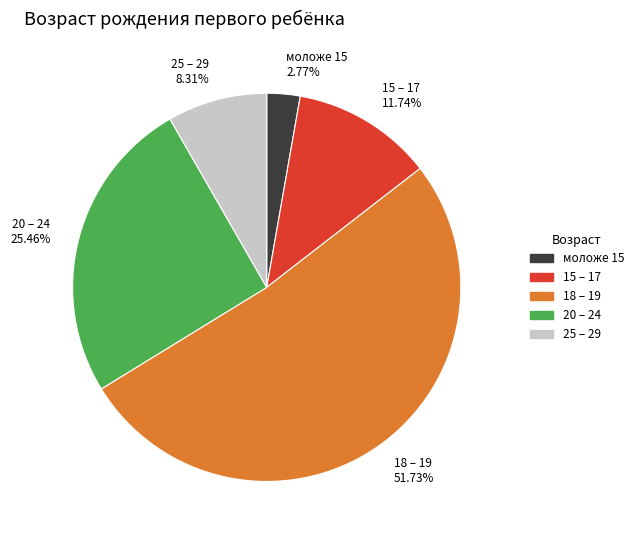

Which slice is the smallest?

моложе 15